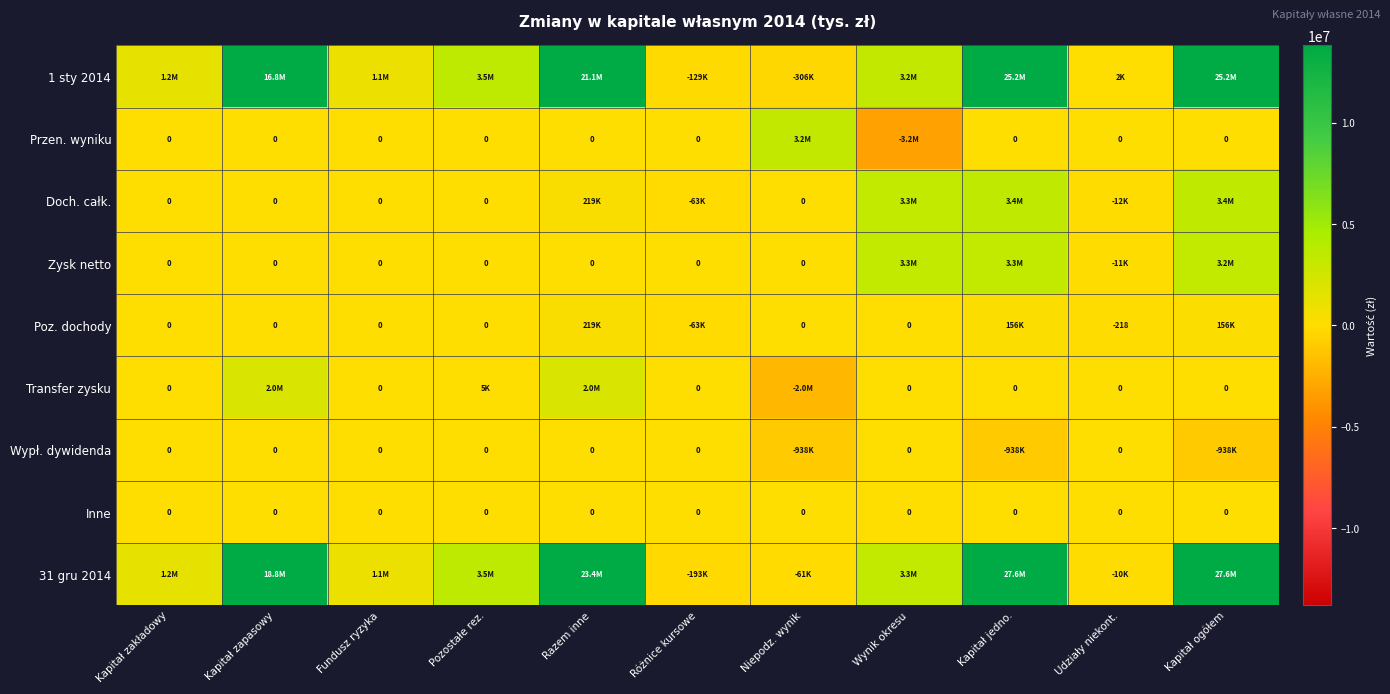

Which series has the widest spread of values?

31 gru 2014